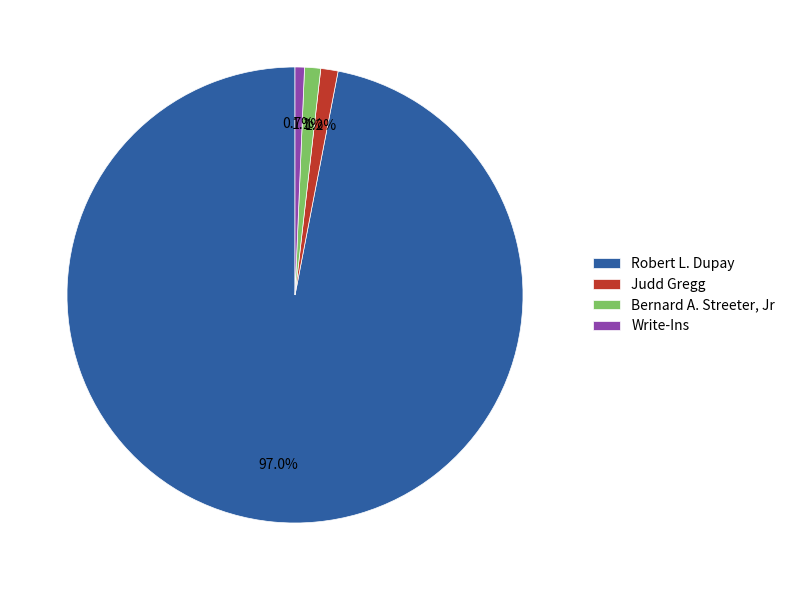

Rank the categories by value from lowest to highest.

Write-Ins, Bernard A. Streeter, Jr, Judd Gregg, Robert L. Dupay